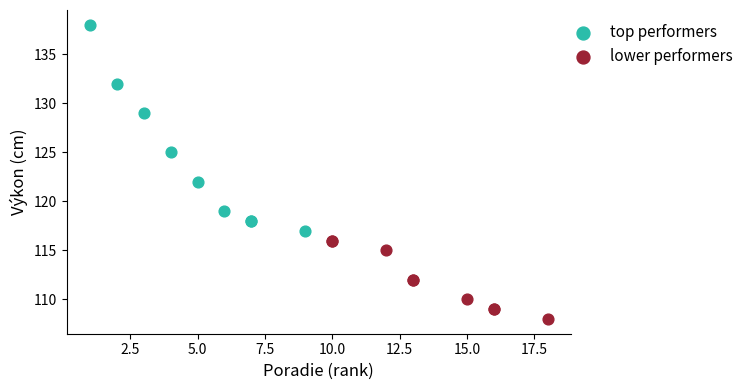

Which series contains the highest Y value?

top performers